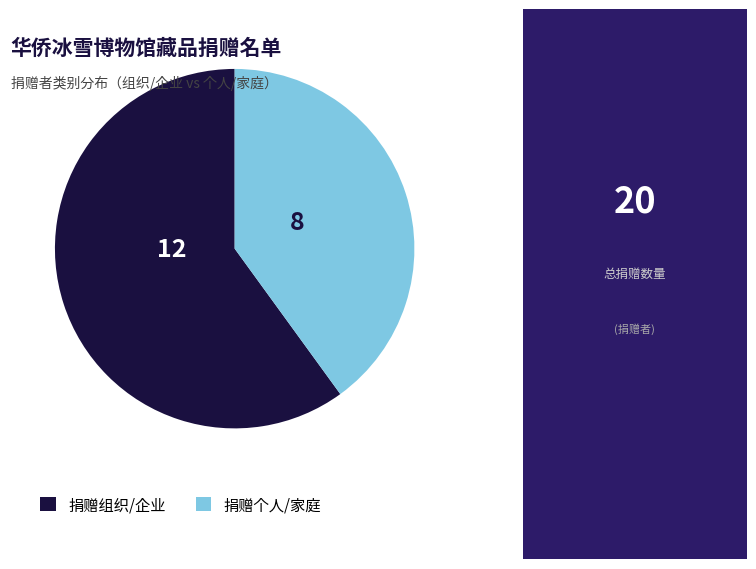

The 捐赠组织/企业 slice represents 60% of the pie. True or false?

True